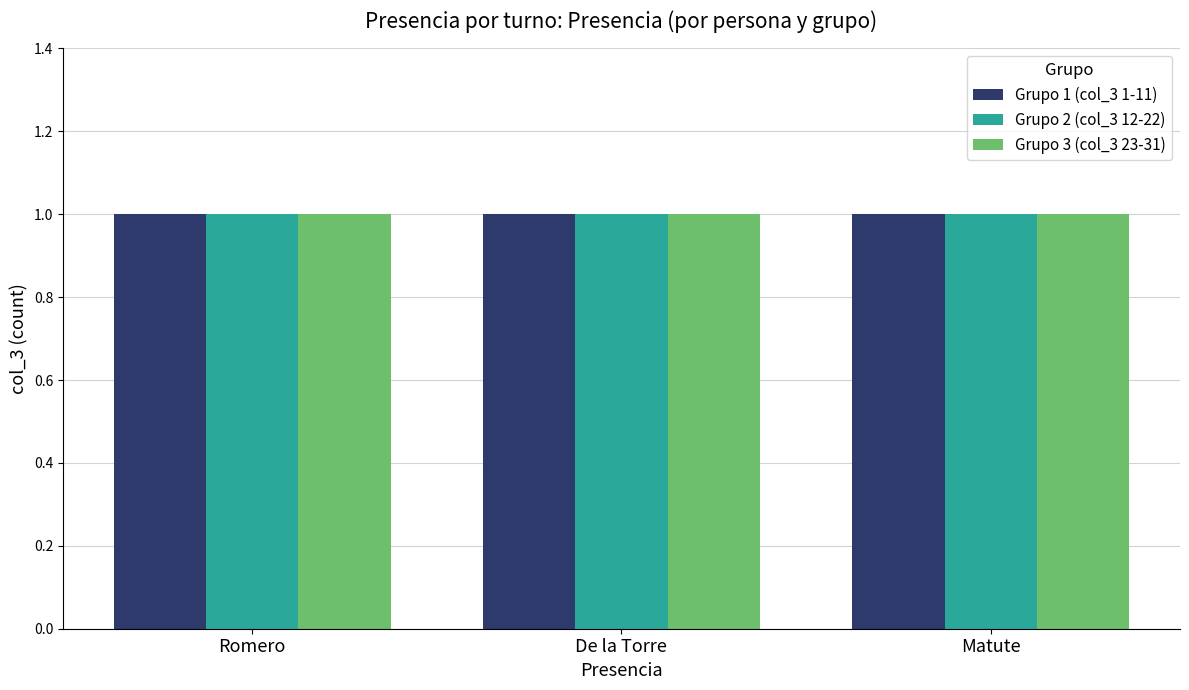

Read the Romero value at Matute.

3